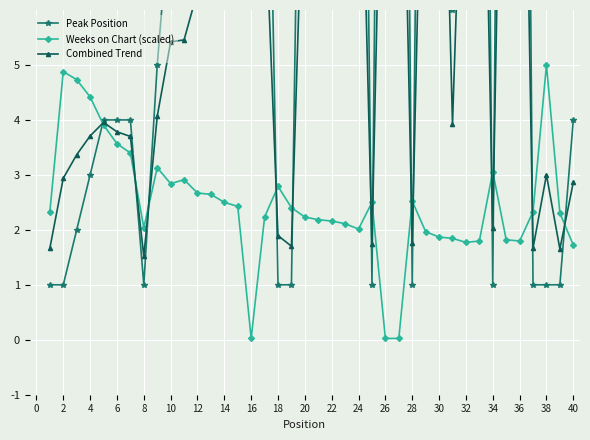

What is the difference between the second highest and second lowest values in the Combined Trend series?

13.8